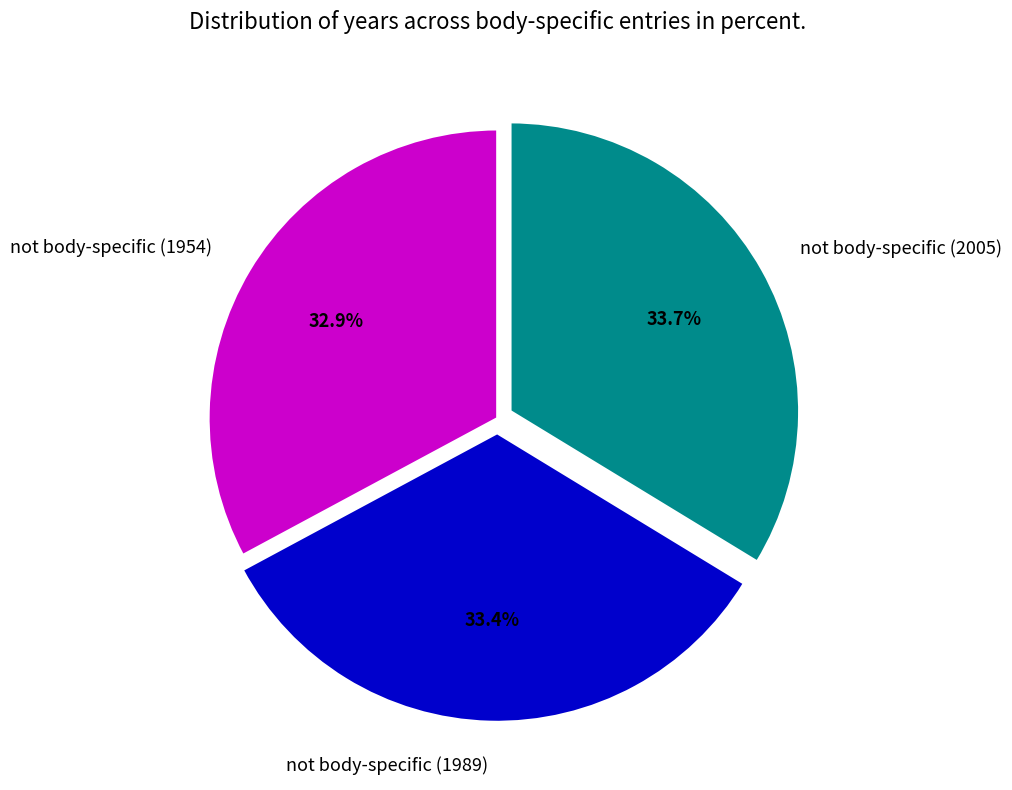

Combined, what portion of the pie is not body-specific (1954) and not body-specific (1989)?

66.3%